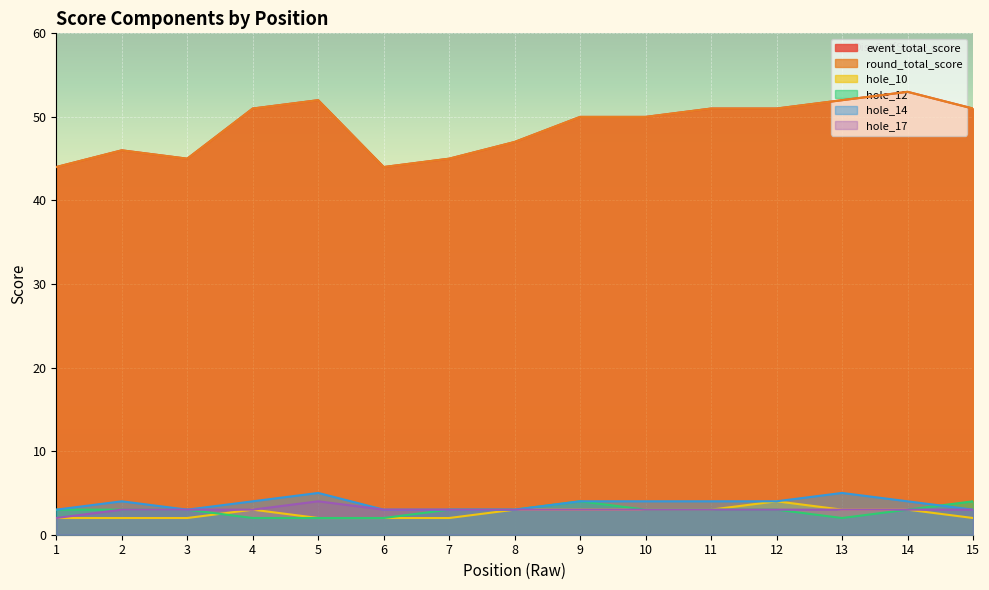

What is the value of the round_total_score point at the 8th from the left?

47